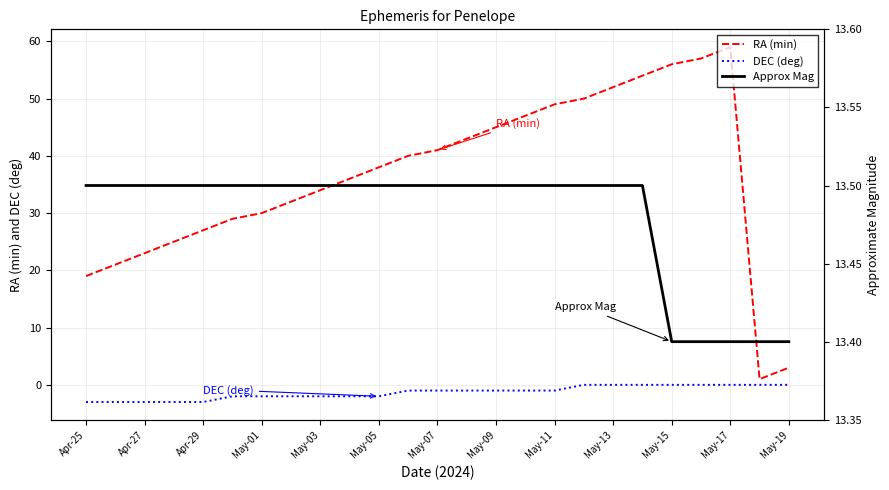

Is it true that DEC (deg) equals 0.0 at 23?

True